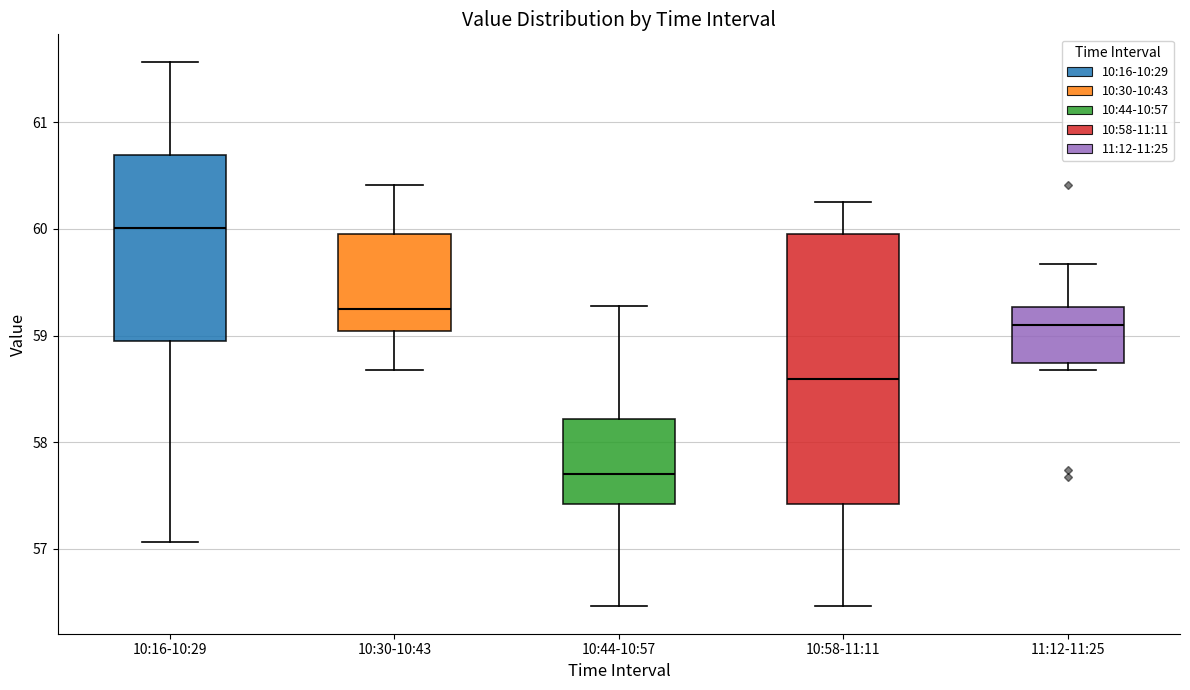

Where is the upper edge of the box for 10:44-10:57 on the y-axis? The values are not printed on the chart, so give them approximately, as read against the axis.

58.2